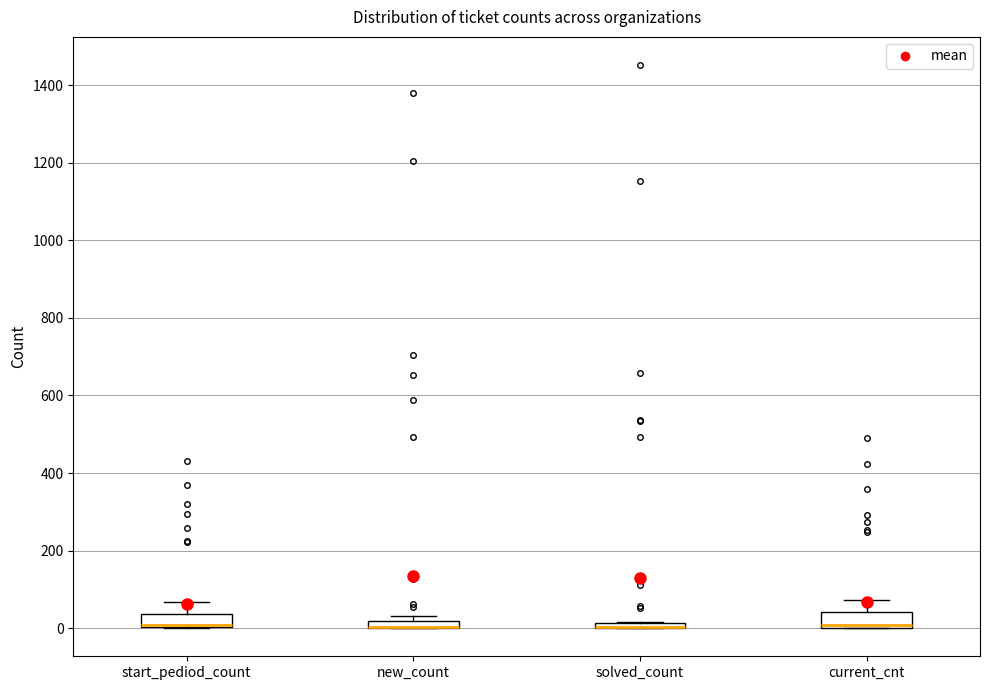

Where is the upper edge of the box for start_pediod_count on the y-axis? The values are not printed on the chart, so give them approximately, as read against the axis.

40